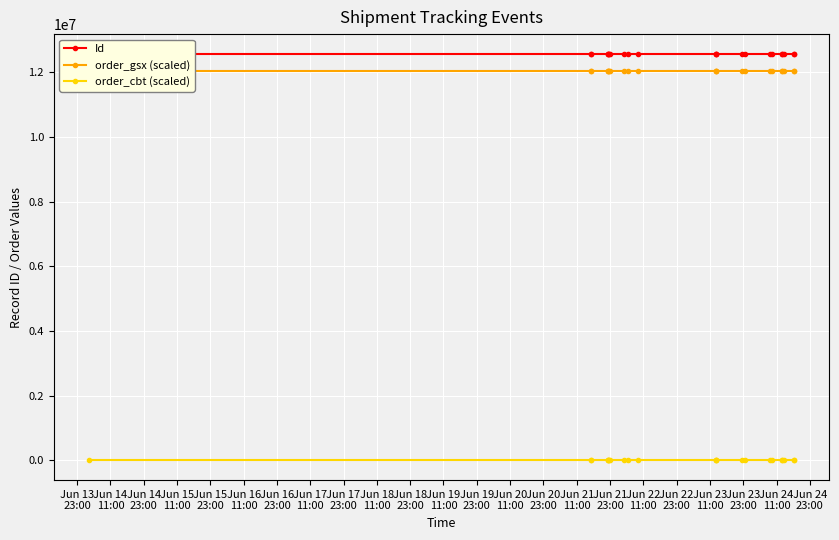

What is the difference between the maximum and minimum values in the Id series?

22.0